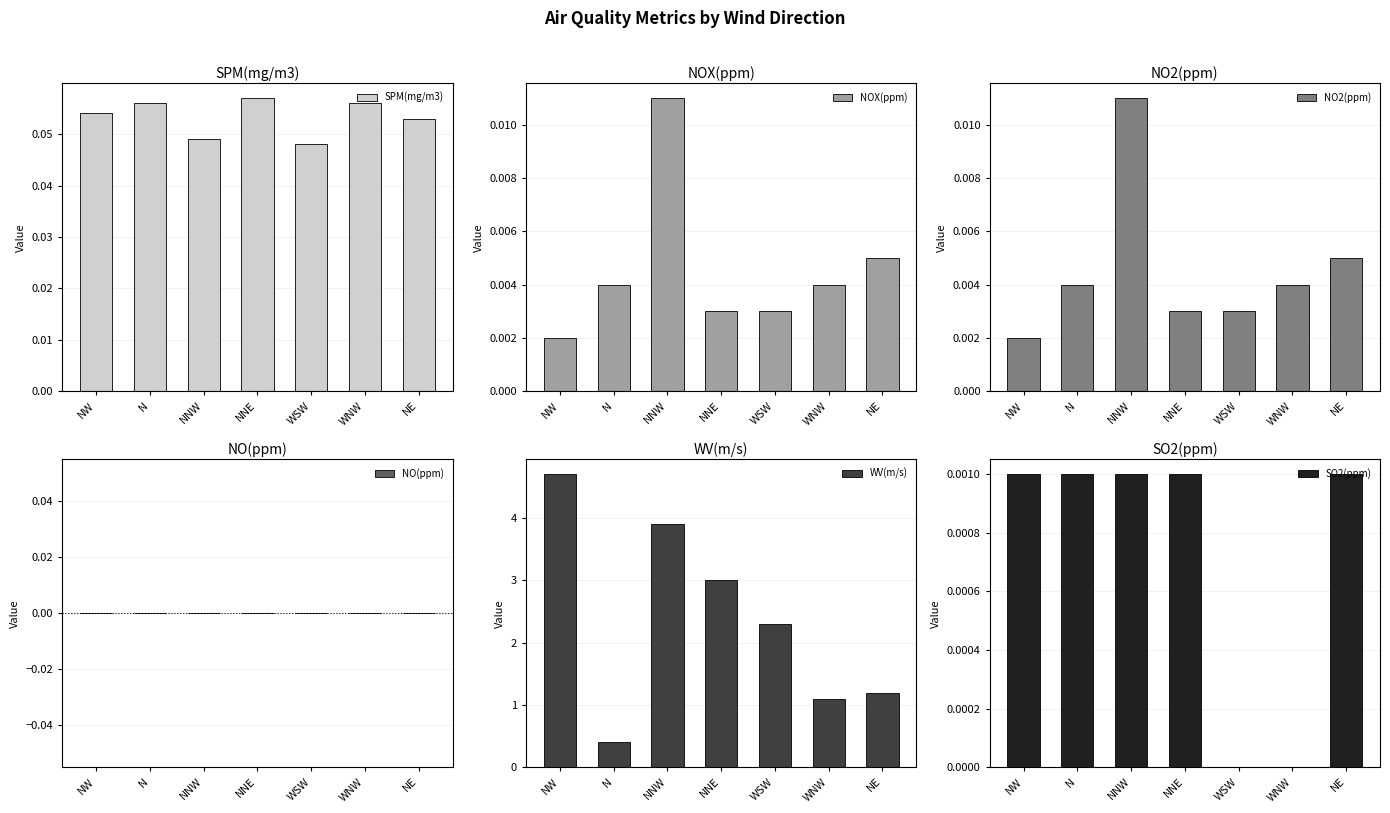

Is the value of WV(m/s) at NW greater than the value of SO2(ppm) at N?

Yes